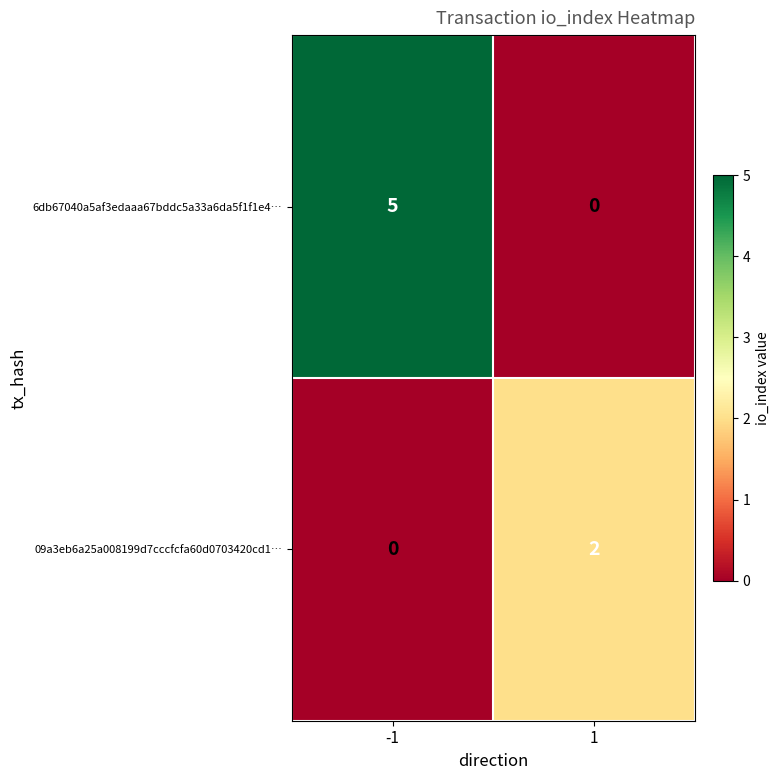

At 1, list the series in order from smallest to largest.

6db67040a5af3edaaa67bddc5a33a6da5f1f1e4…, 09a3eb6a25a008199d7cccfcfa60d0703420cd1…